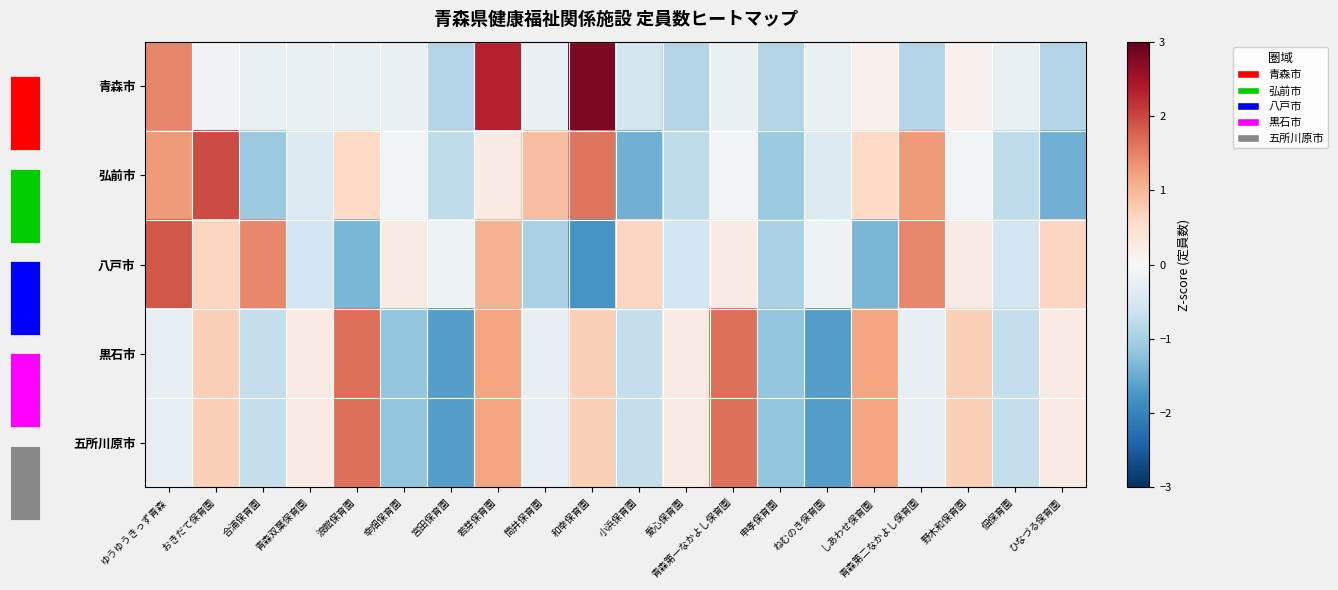

The 五所川原市 series shows 0.2 at 愛心保育園. True or false?

True